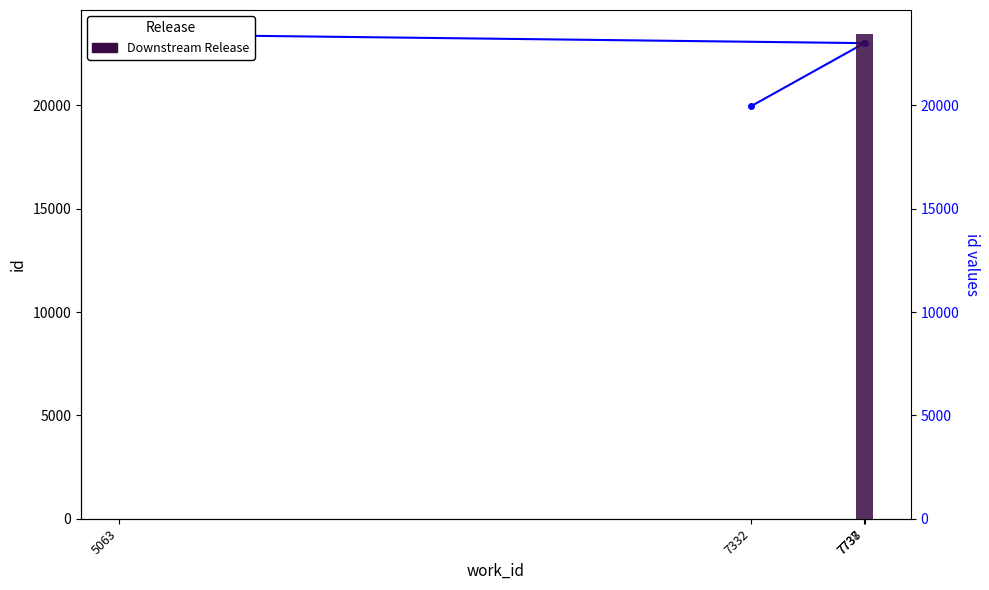

At which label does the data first exceed 23012?

5063